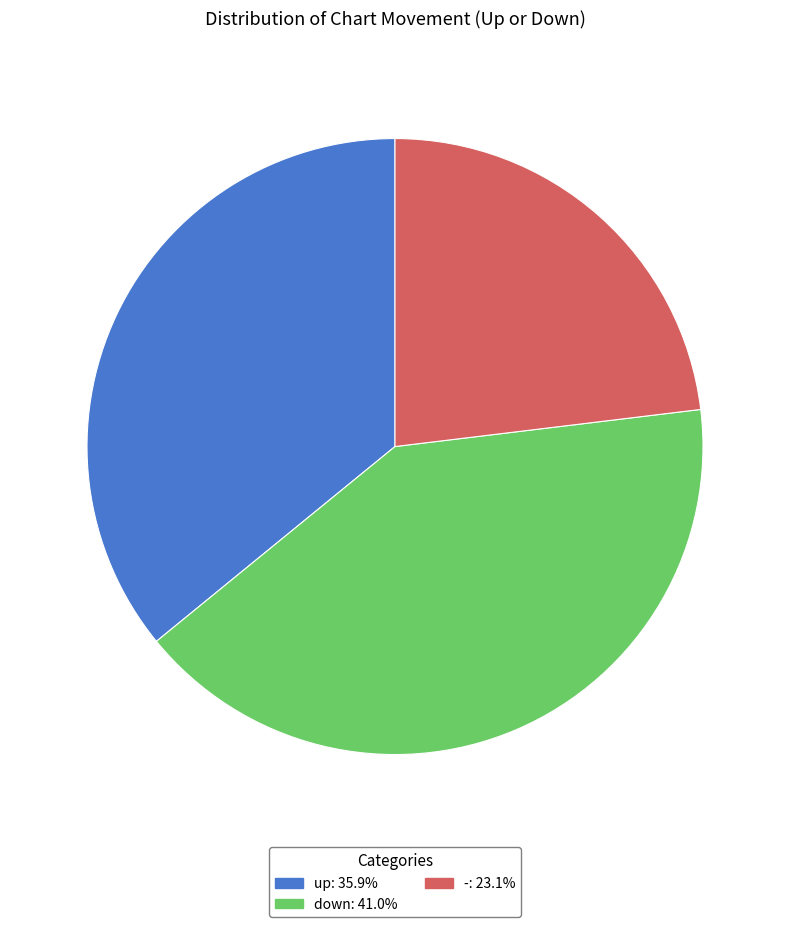

Is - the majority of the pie?

No